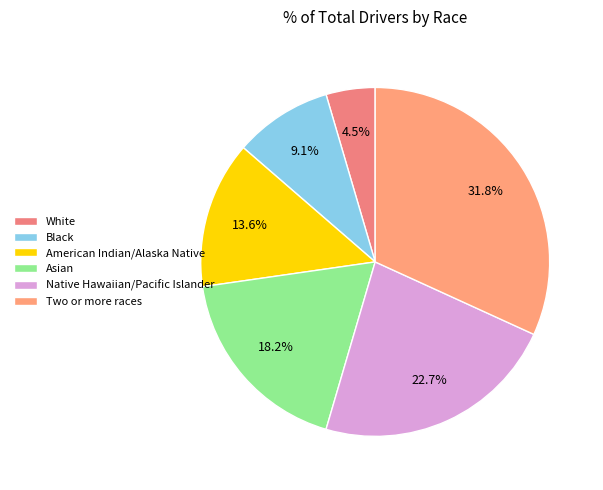

Is it true that Native Hawaiian/Pacific Islander is 16% of the pie?

False